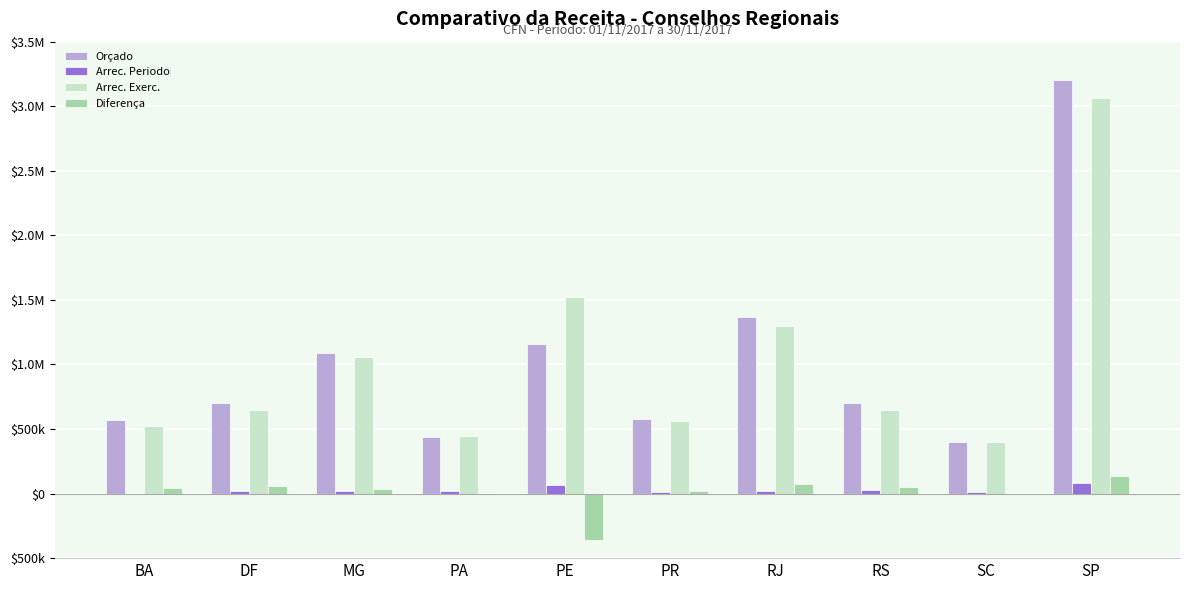

What are all the series names shown in the legend?

Orçado, Arrec. Periodo, Arrec. Exerc., Diferença